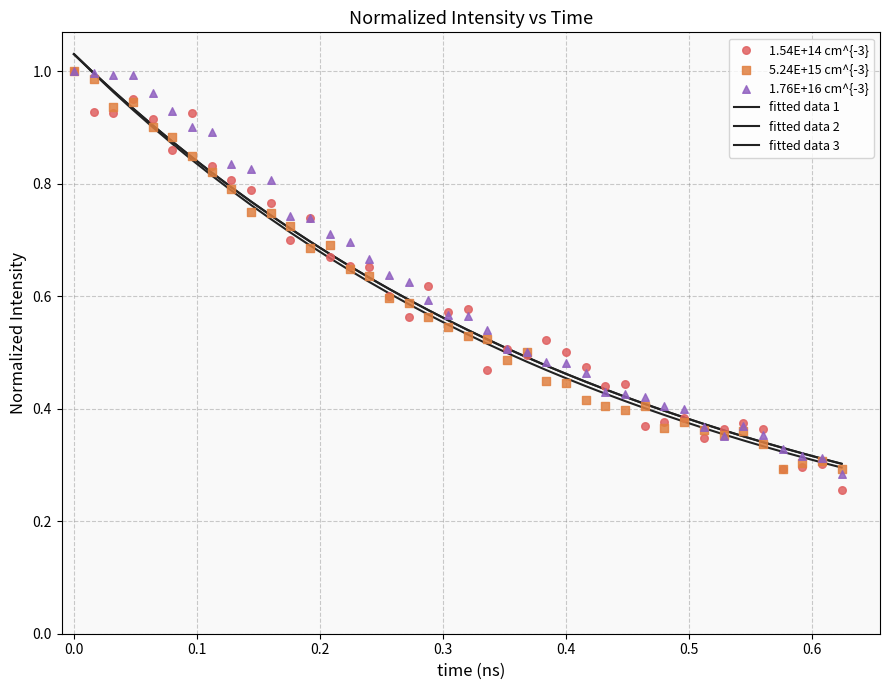

Is the value of 1.54E+14 cm^{-3} at 15 greater than the value of 1.76E+16 cm^{-3} at 0.7?

No